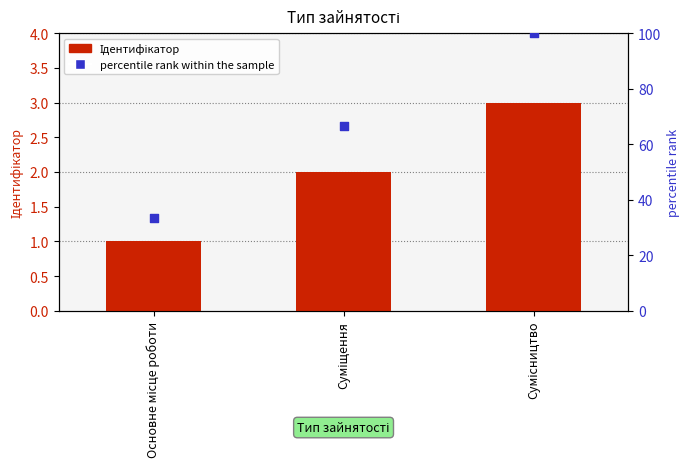

What are all the series names shown in the legend?

Ідентифікатор, percentile rank within the sample